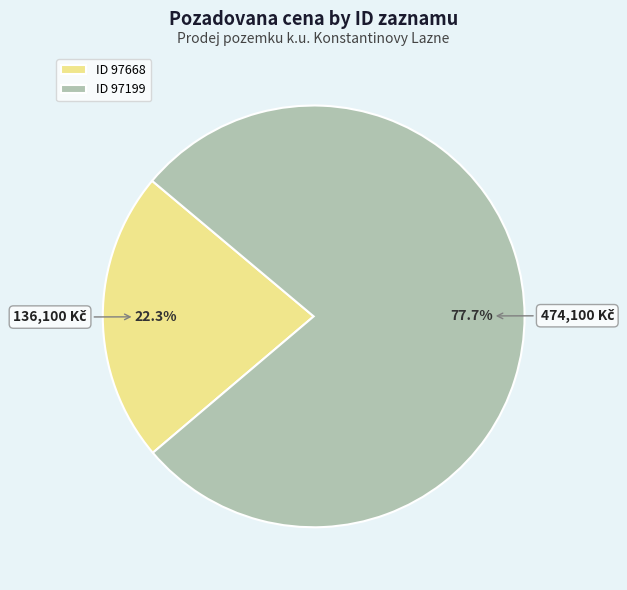

Between ID 97199 and ID 97668, which is larger?

ID 97199